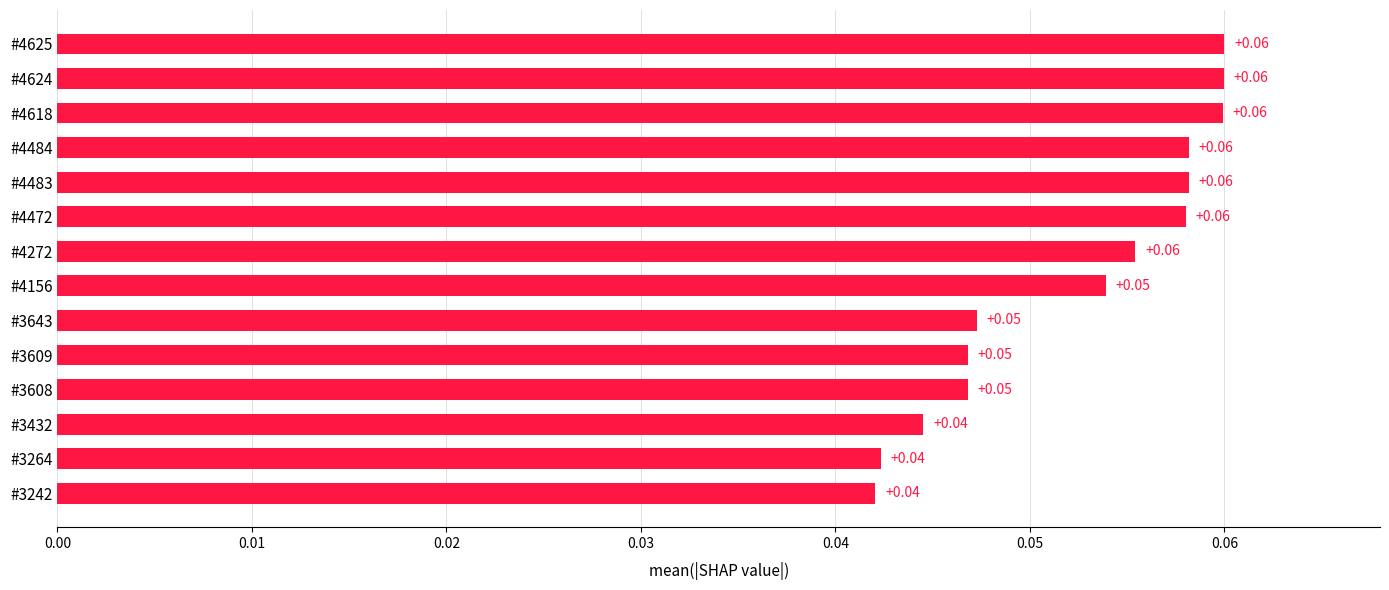

What is the sum of all values?

0.7